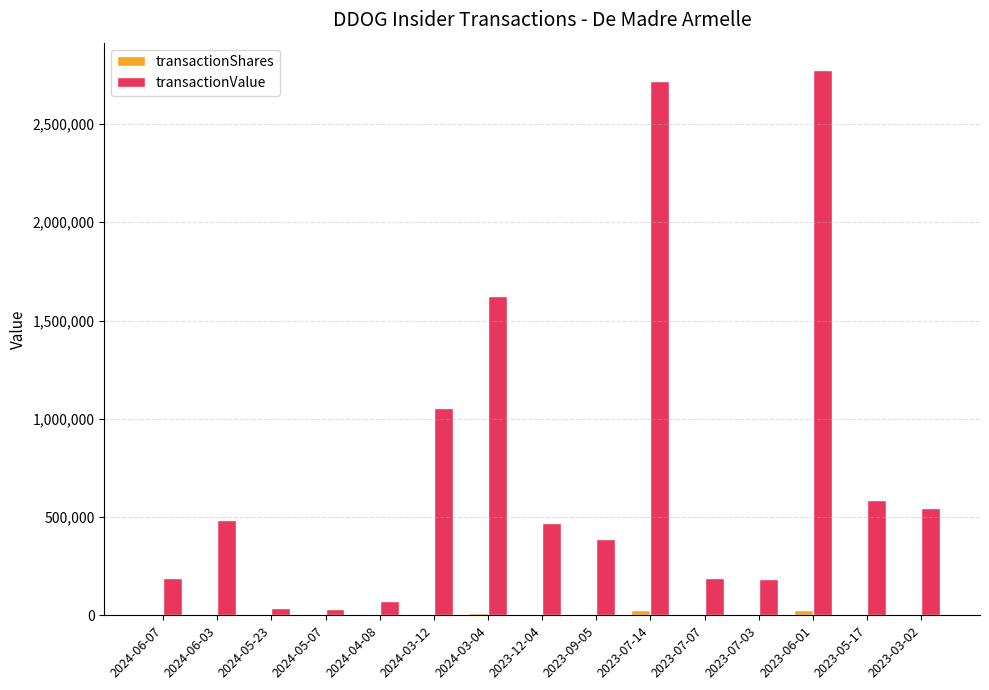

How many groups of bars are there?

15